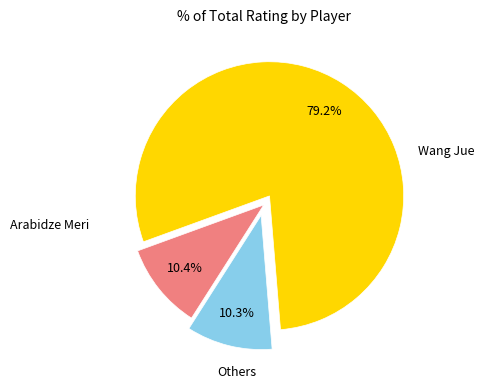

How many segments does this pie chart have?

3